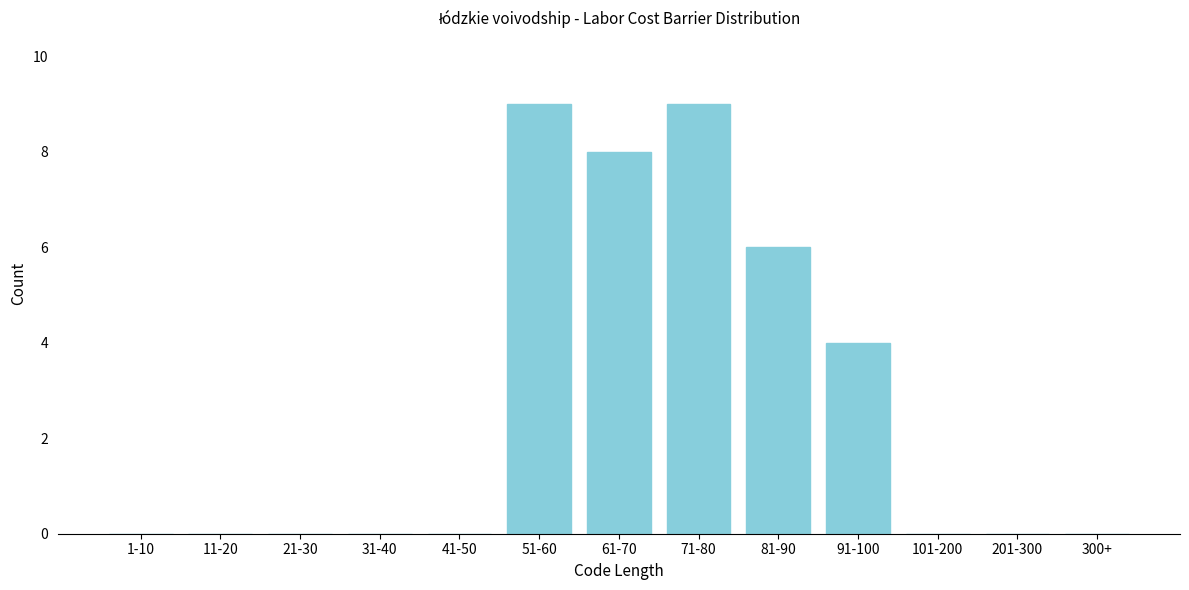

Reading left to right, what are all the values shown in this chart?

1-10=0	11-20=0	21-30=0	31-40=0	41-50=0	51-60=9	61-70=8	71-80=9	81-90=6	91-100=4	101-200=0	201-300=0	300+=0